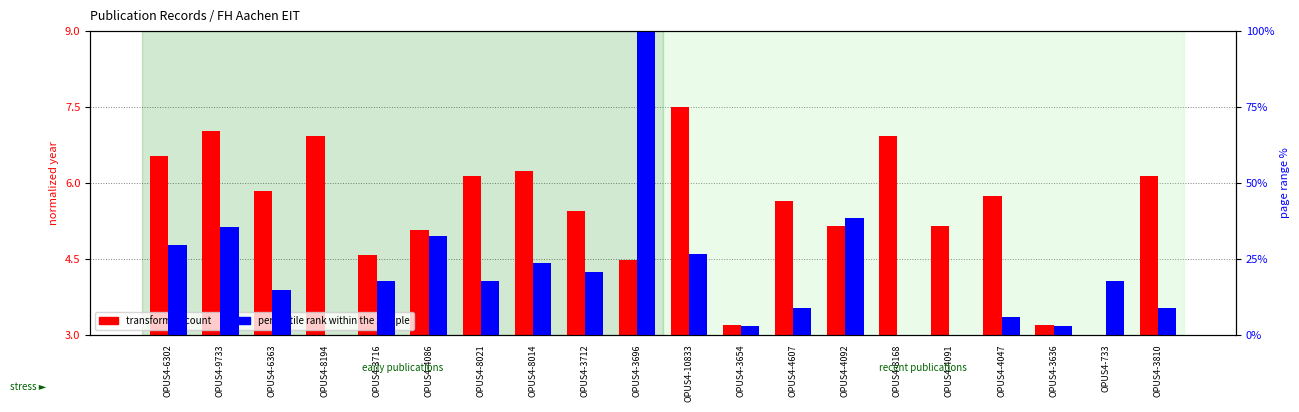

True or false: transformed count has a value of 5.1 at OPUS4-4086.

True